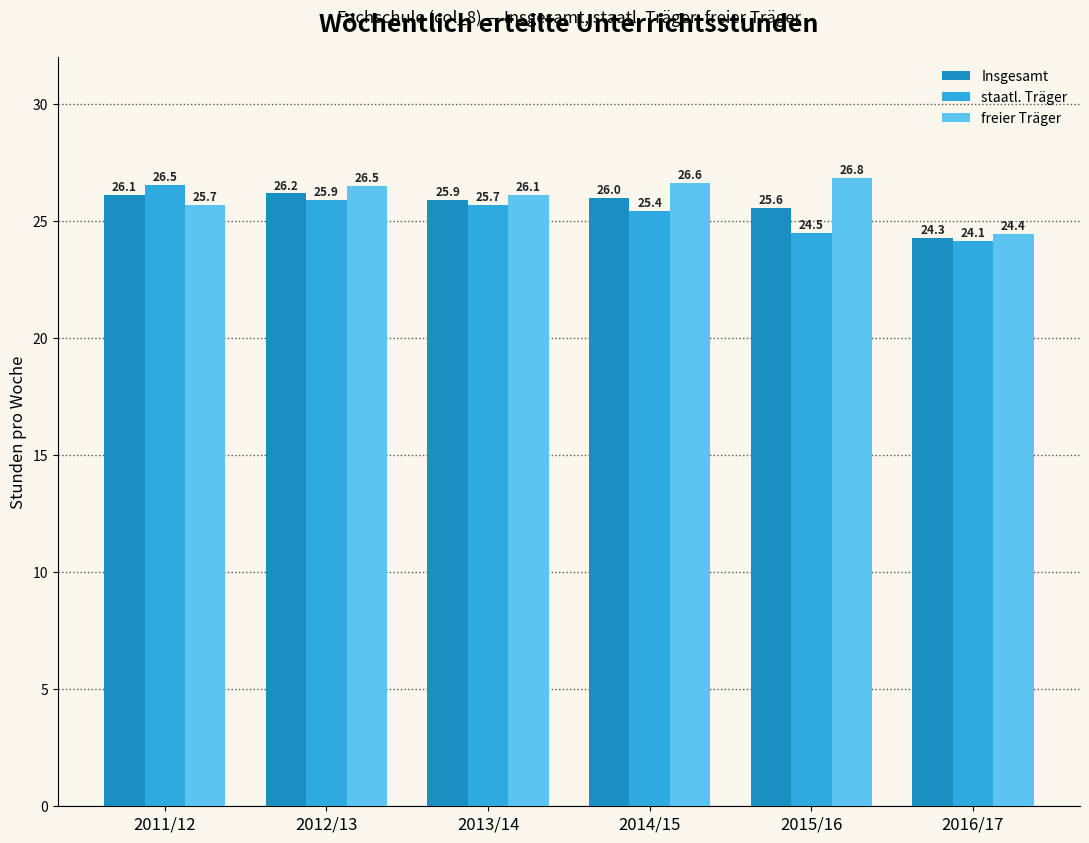

How many values in the freier Träger series exceed 26?

4